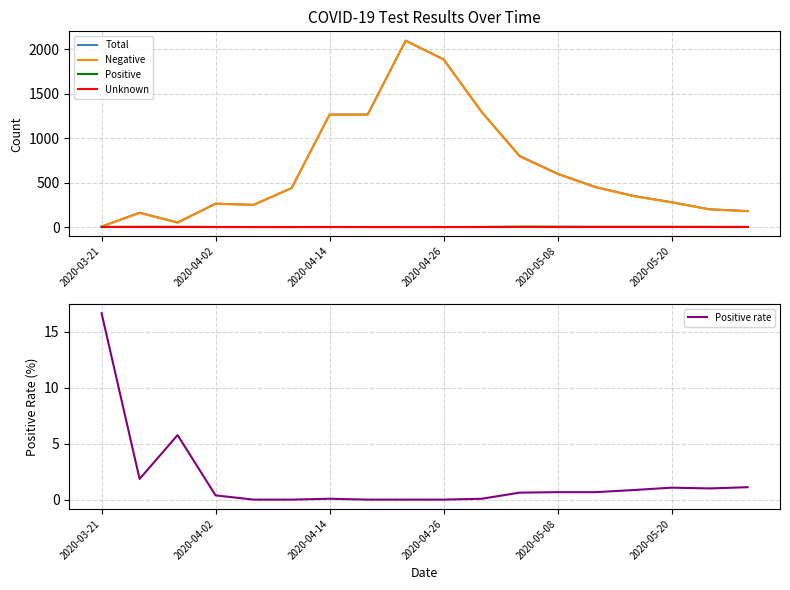

The value of Positive rate at 2020-05-20 is 1.1. True or false?

True